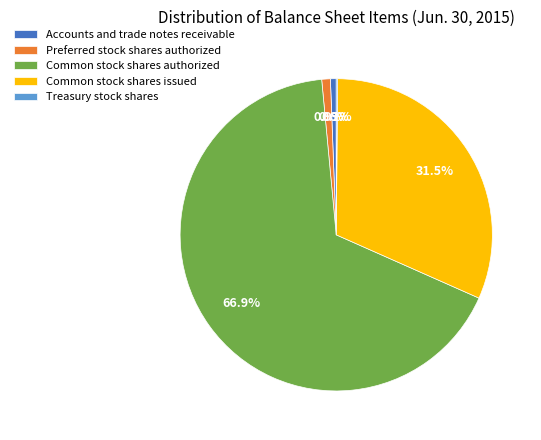

What is the largest slice in the pie chart?

Common stock shares authorized